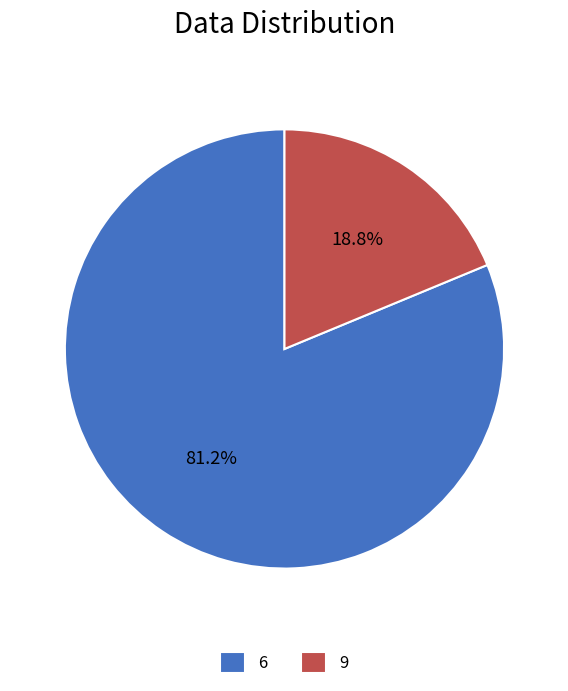

To the nearest percent, what is the difference between the 6 and 9 slice percentages?

62%